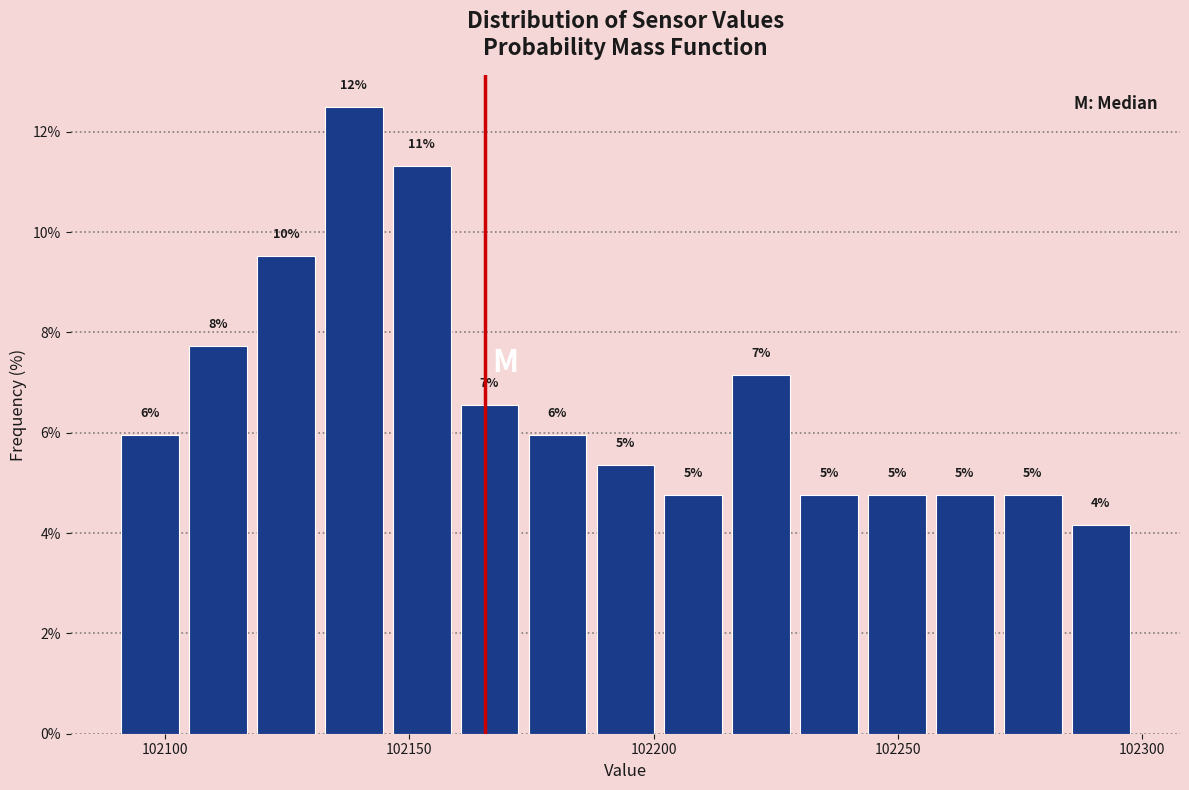

Read against the x-axis, roughly where is the centre of the tallest bar?

102140